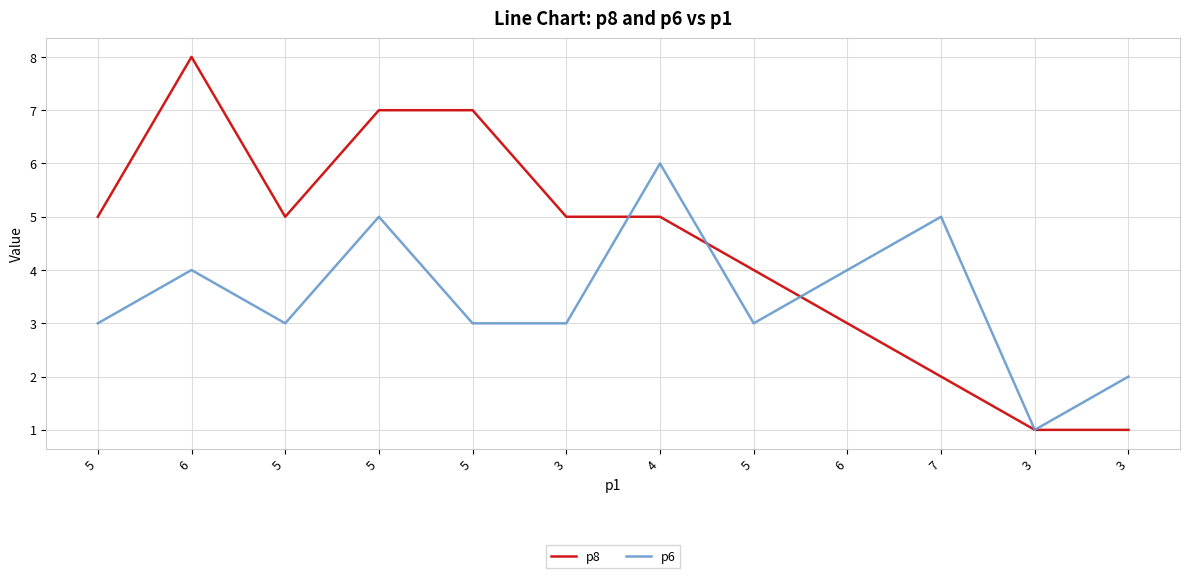

How many lines are shown in the chart?

2